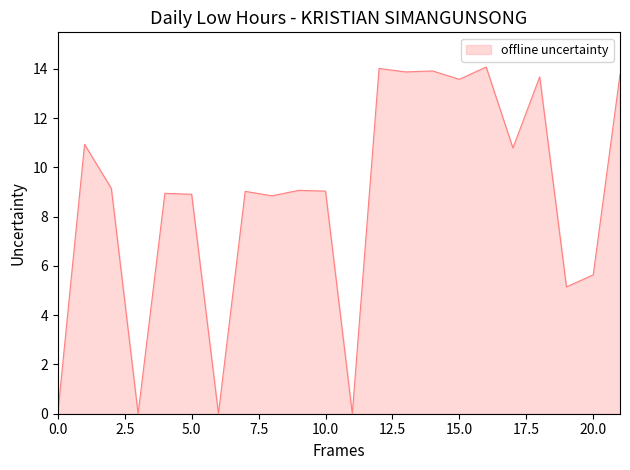

What is the maximum value shown in the chart?

14.1